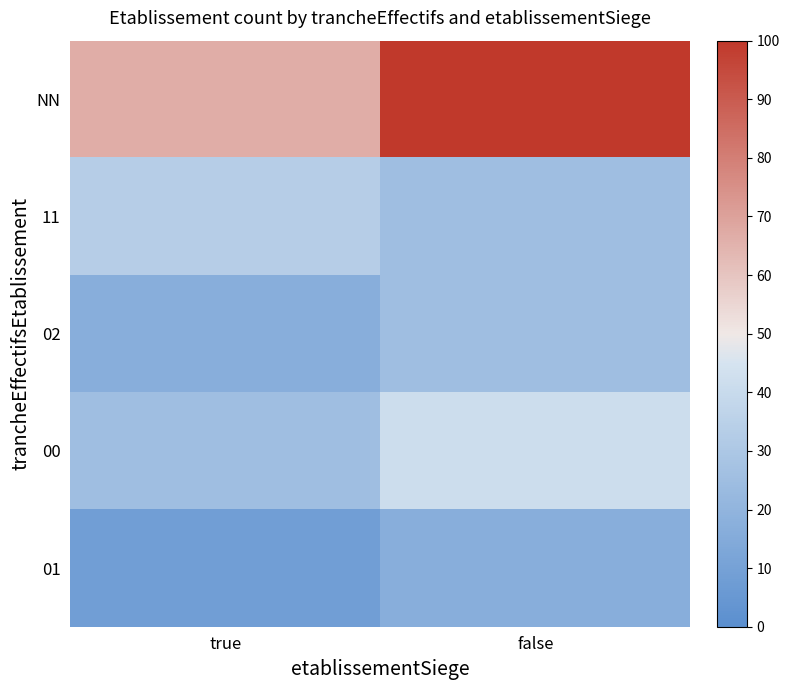

What is the total value across all series at true?

150.0